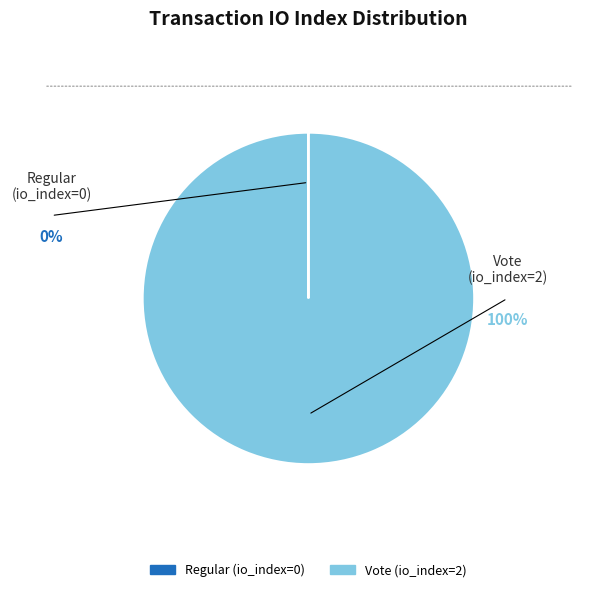

Is it true that Vote (io_index=2) is 90% of the pie?

False